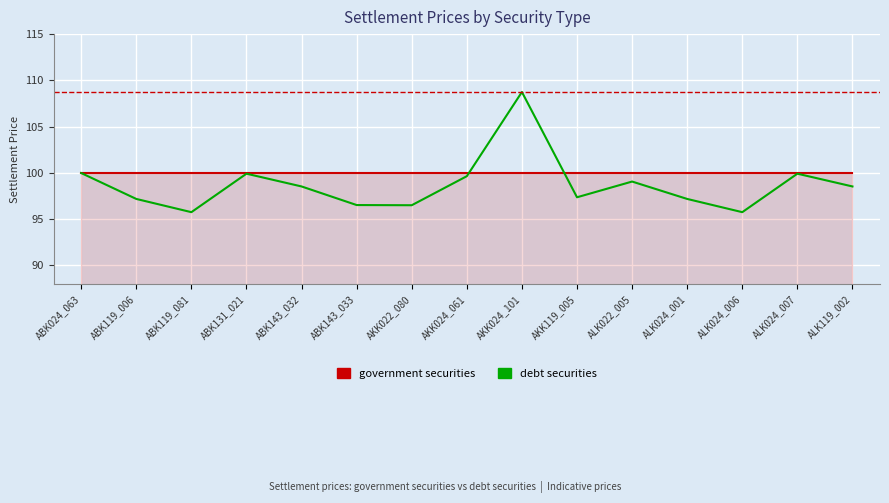

At which category does the data reach its first local peak?

ABK131_021